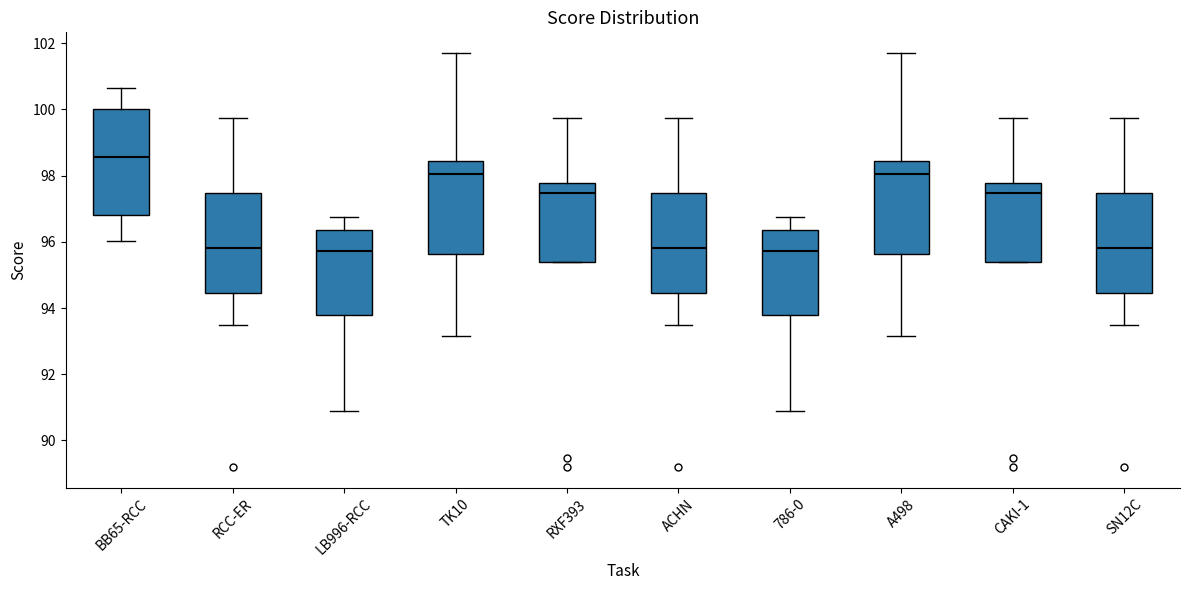

Reading left to right, transcribe this box plot: for each box, give where its median line is, the range the box spans, and where its two whiskers end, as read against the y-axis. The values are not printed on the chart, so give them approximately, as read against the axis.

BB65-RCC: median 98.6, box 96.8 to 100.0, whiskers 96.0 to 100.6
RCC-ER: median 95.8, box 94.4 to 97.4, whiskers 93.4 to 99.8
LB996-RCC: median 95.8, box 93.8 to 96.4, whiskers 90.8 to 96.8
TK10: median 98.0, box 95.6 to 98.4, whiskers 93.2 to 101.8
RXF393: median 97.4, box 95.4 to 97.8, whiskers 95.4 to 99.8
ACHN: median 95.8, box 94.4 to 97.4, whiskers 93.4 to 99.8
786-0: median 95.8, box 93.8 to 96.4, whiskers 90.8 to 96.8
A498: median 98.0, box 95.6 to 98.4, whiskers 93.2 to 101.8
CAKI-1: median 97.4, box 95.4 to 97.8, whiskers 95.4 to 99.8
SN12C: median 95.8, box 94.4 to 97.4, whiskers 93.4 to 99.8